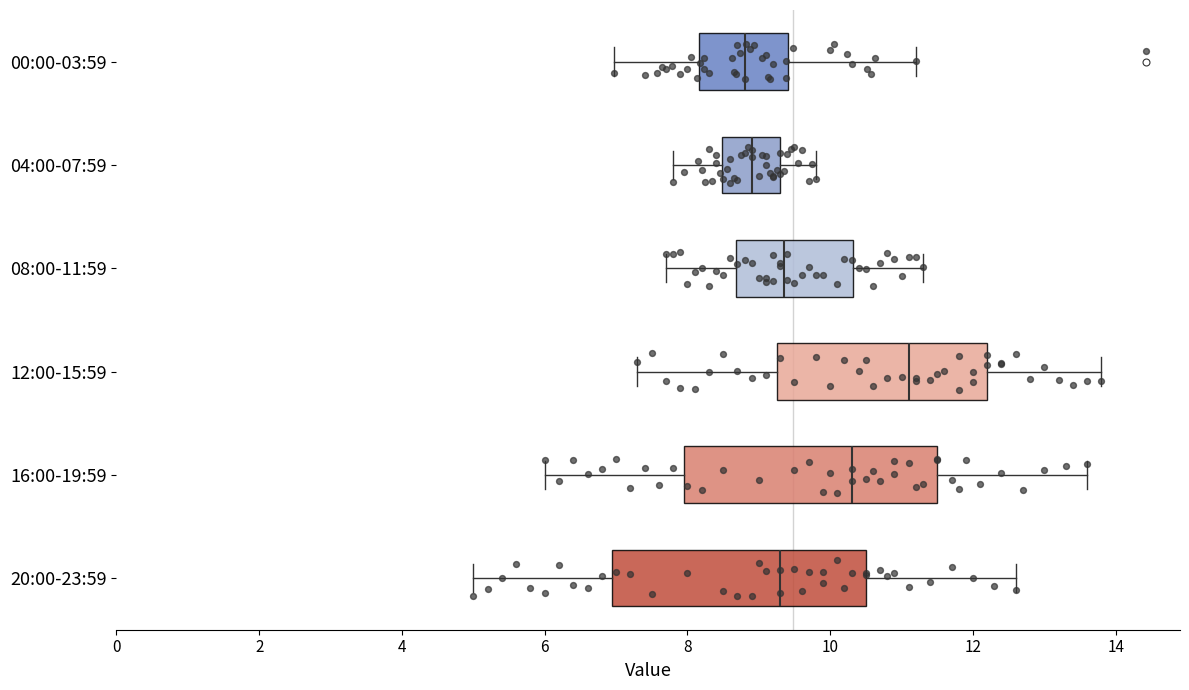

Where is the right edge of the box for 00:00-03:59 on the x-axis? The values are not printed on the chart, so give them approximately, as read against the axis.

9.4